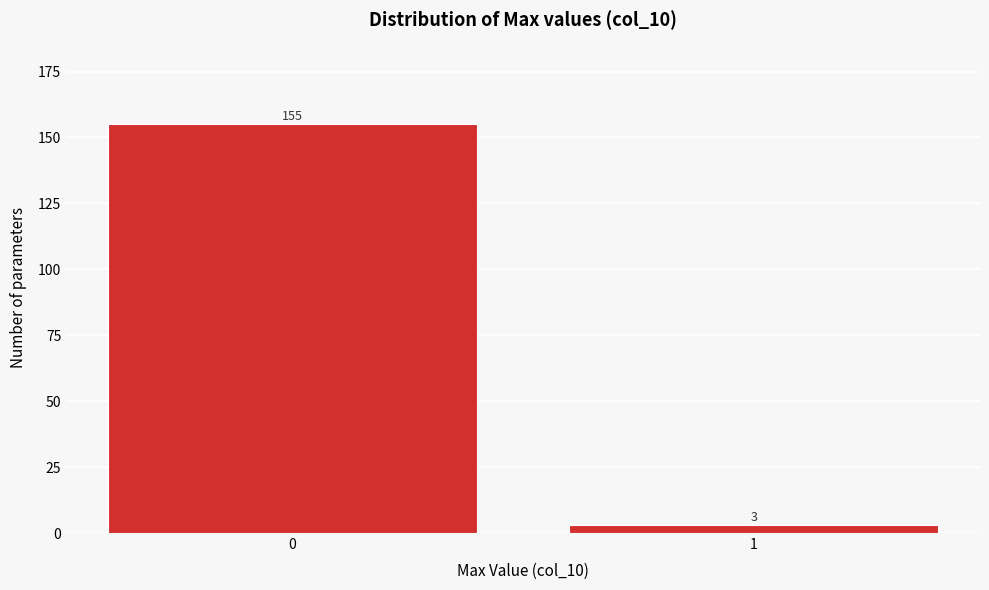

Reading right to left, what are all the values shown in this chart?

1=3	0=155